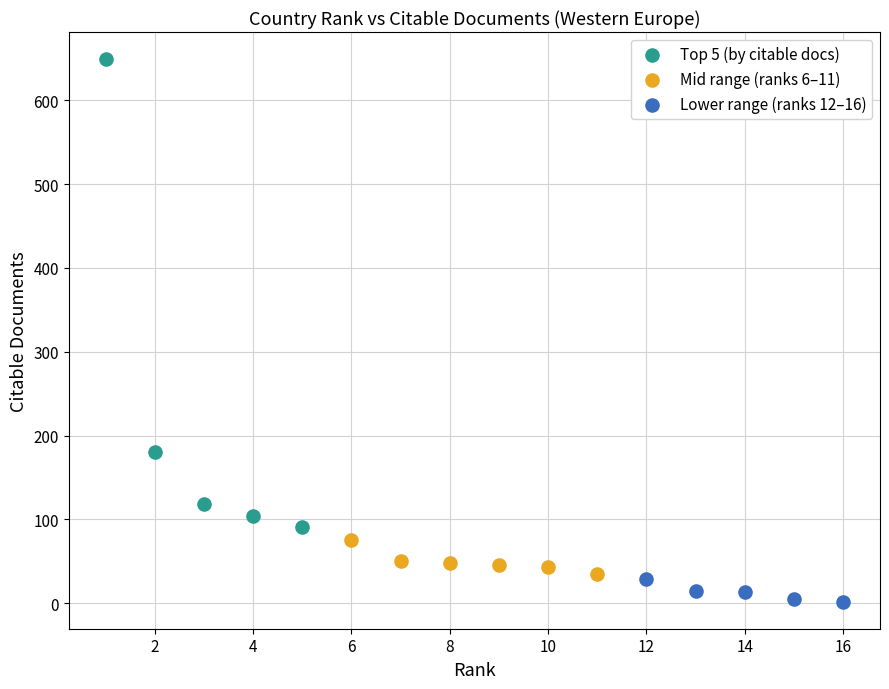

Which series reaches the maximum Y coordinate?

Top 5 (by citable docs)